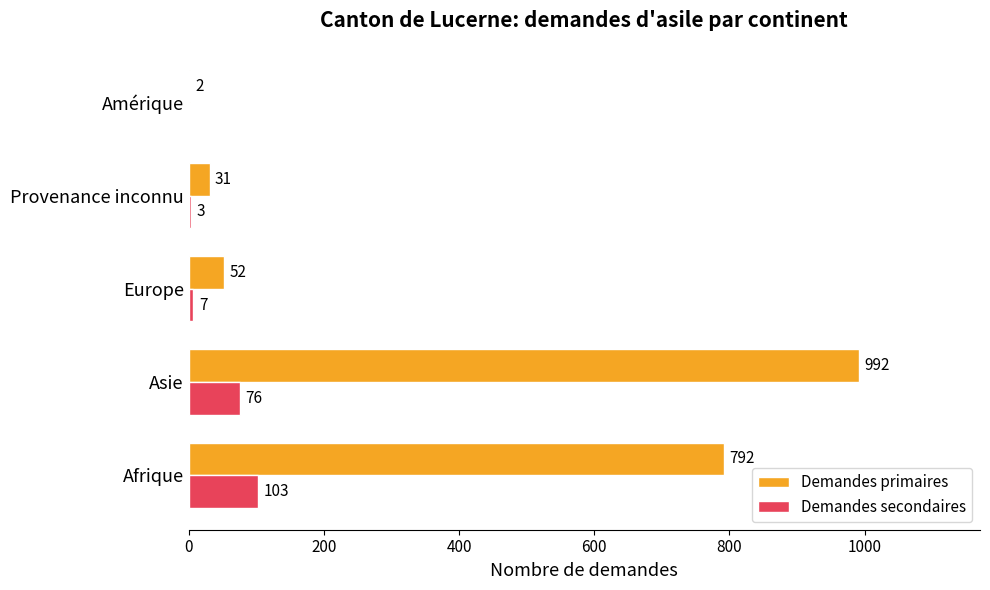

Which category has the highest value across all series?

Asie